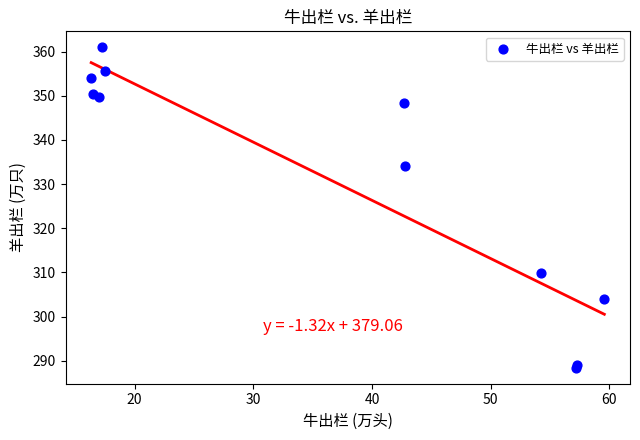

What Y value in the scatter plot is closest to 324?

334.1